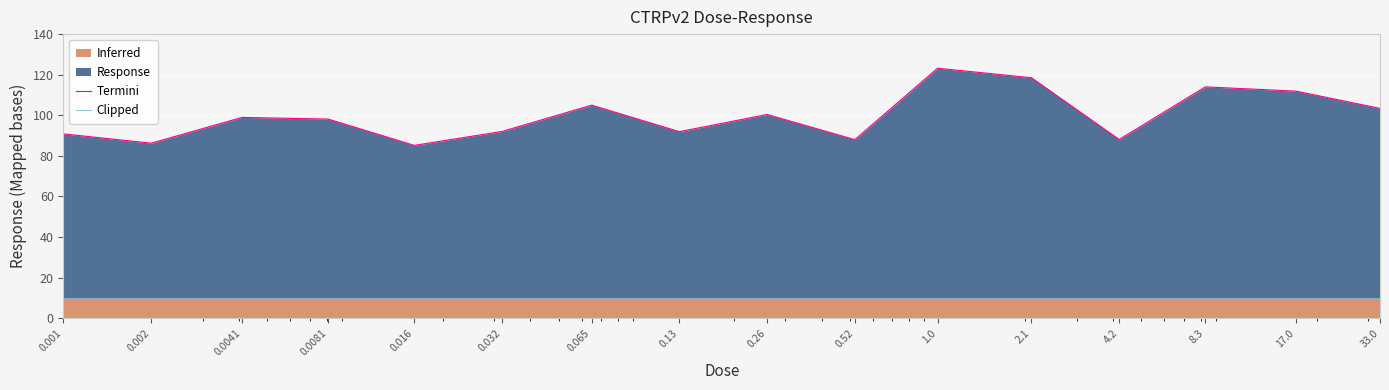

Is the value of Clipped at 0.002 greater than the value of Termini at 0.0041?

No